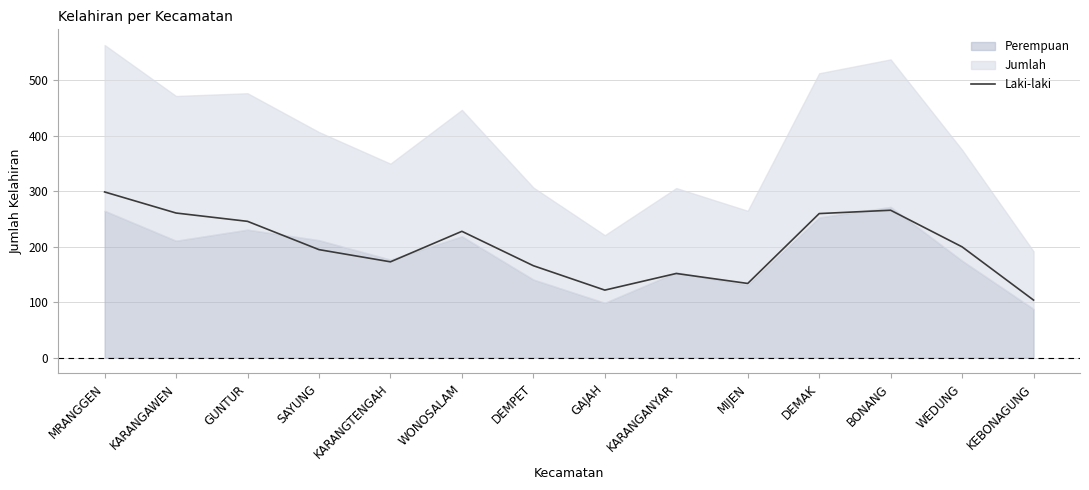

What value does the data have at DEMAK?

260